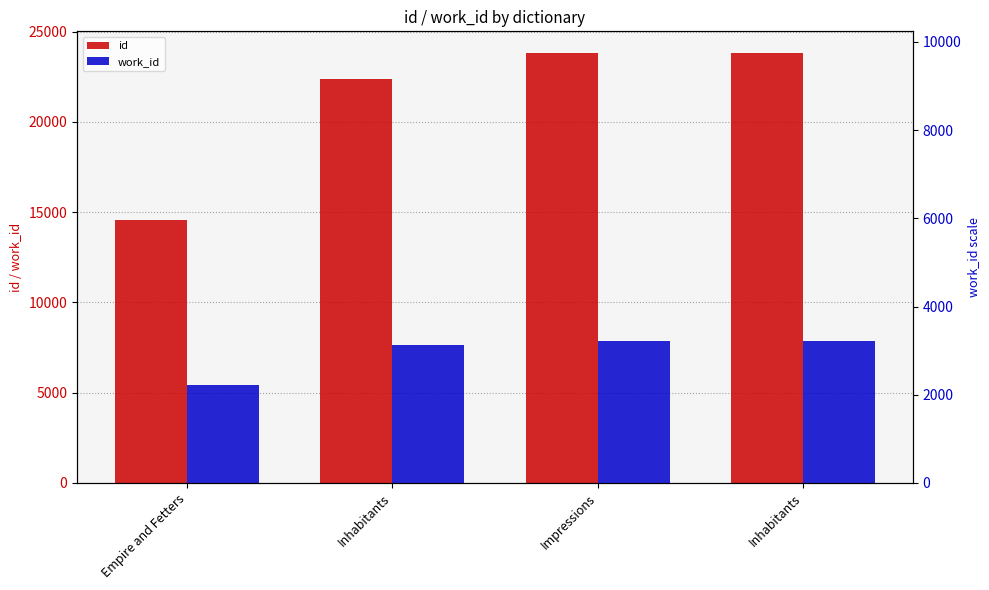

Between Impressions and Inhabitants, which series saw the biggest shift?

id